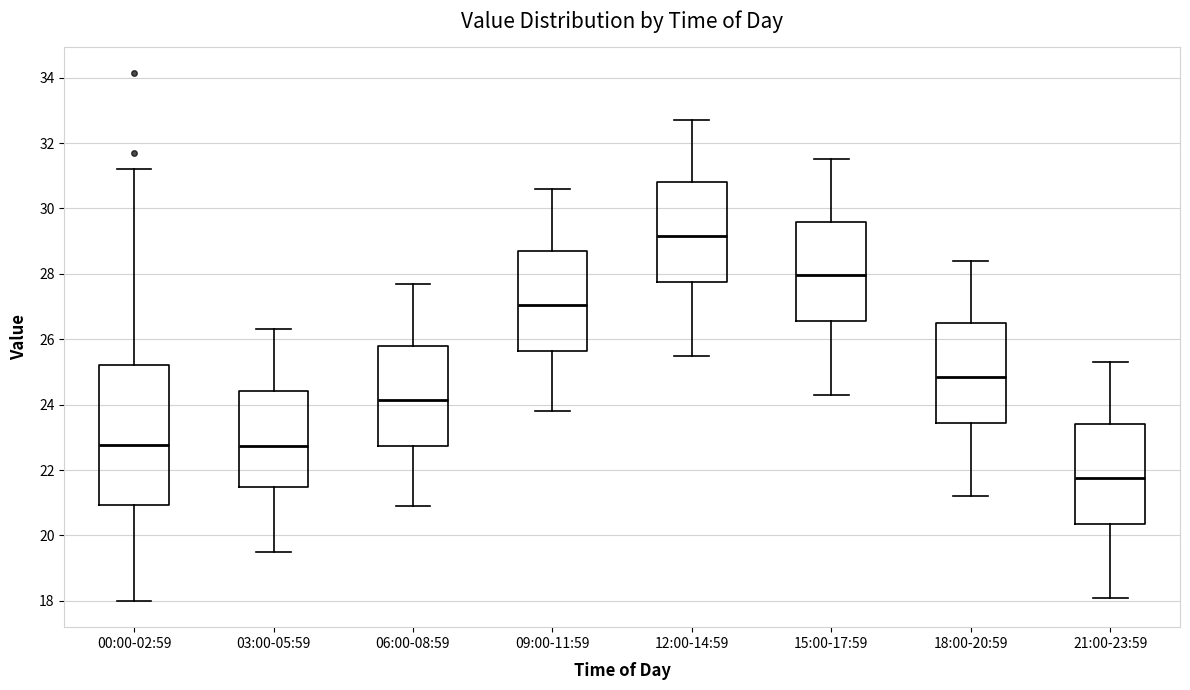

Which box has the highest median line?

12:00-14:59